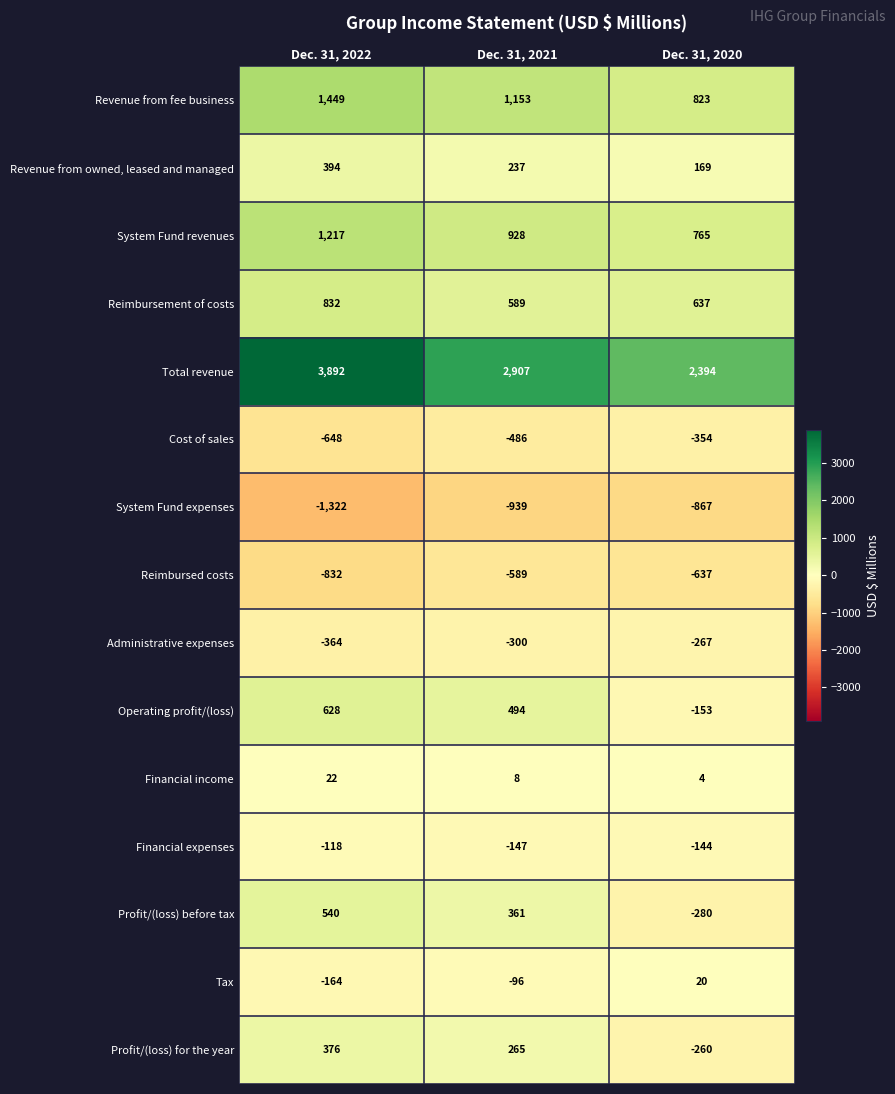

True or false: Financial income has a value of 4 at Dec. 31, 2020.

True